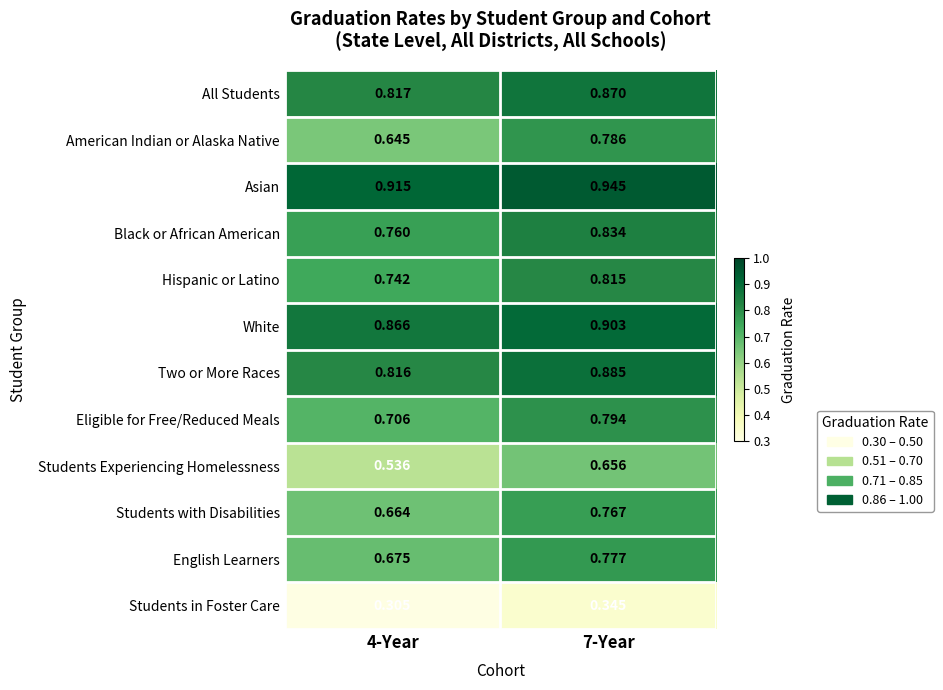

Which series has the largest total across all categories?

Asian